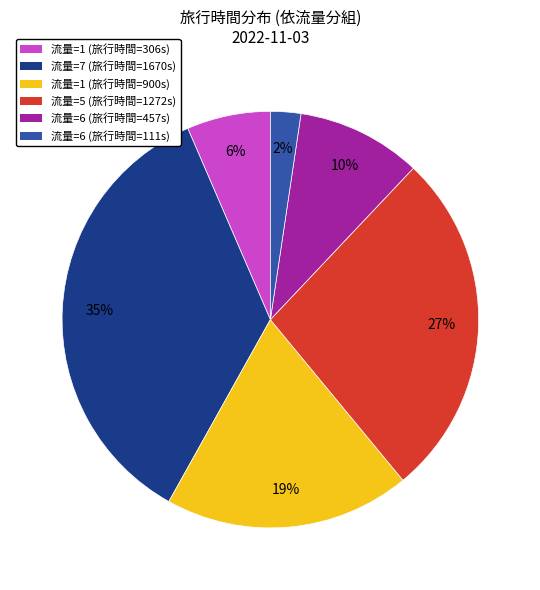

Rank the categories by value from lowest to highest.

流量=6 (旅行時間=111s), 流量=1 (旅行時間=306s), 流量=6 (旅行時間=457s), 流量=1 (旅行時間=900s), 流量=5 (旅行時間=1272s), 流量=7 (旅行時間=1670s)